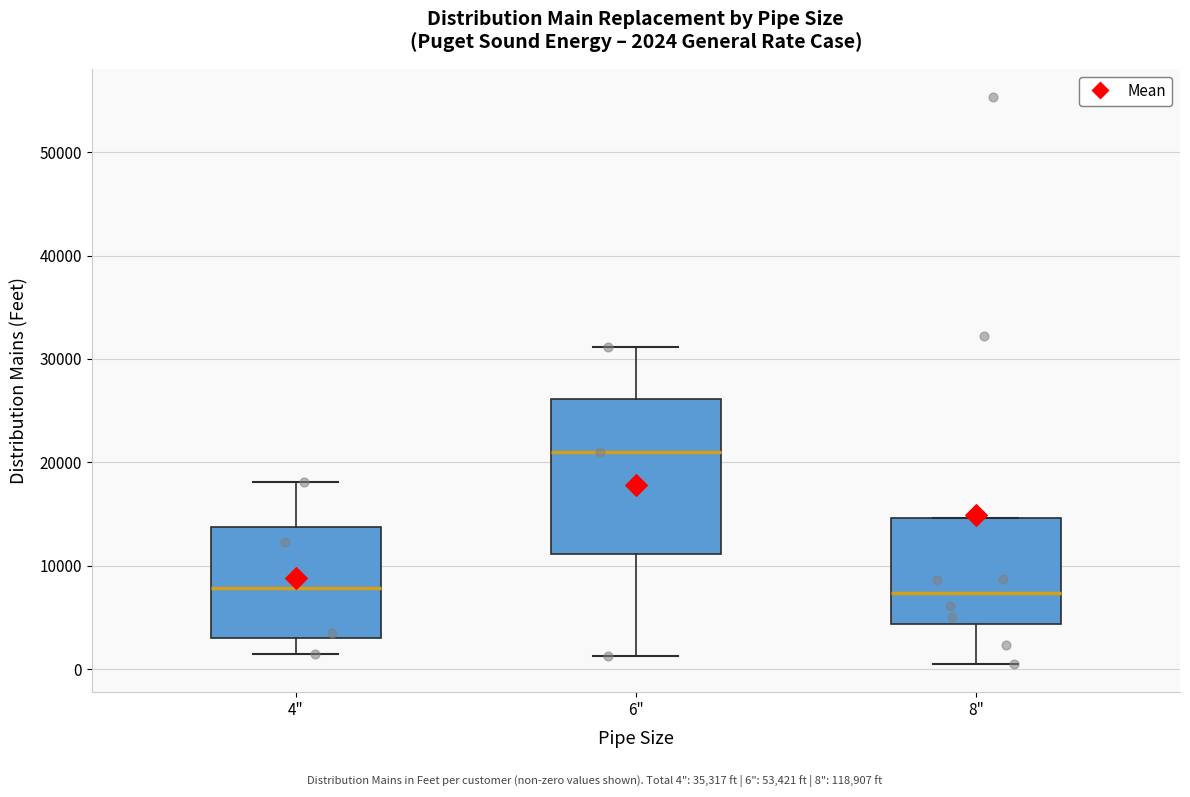

Comparing the boxes themselves (not the whiskers), which one is the tallest?

6"